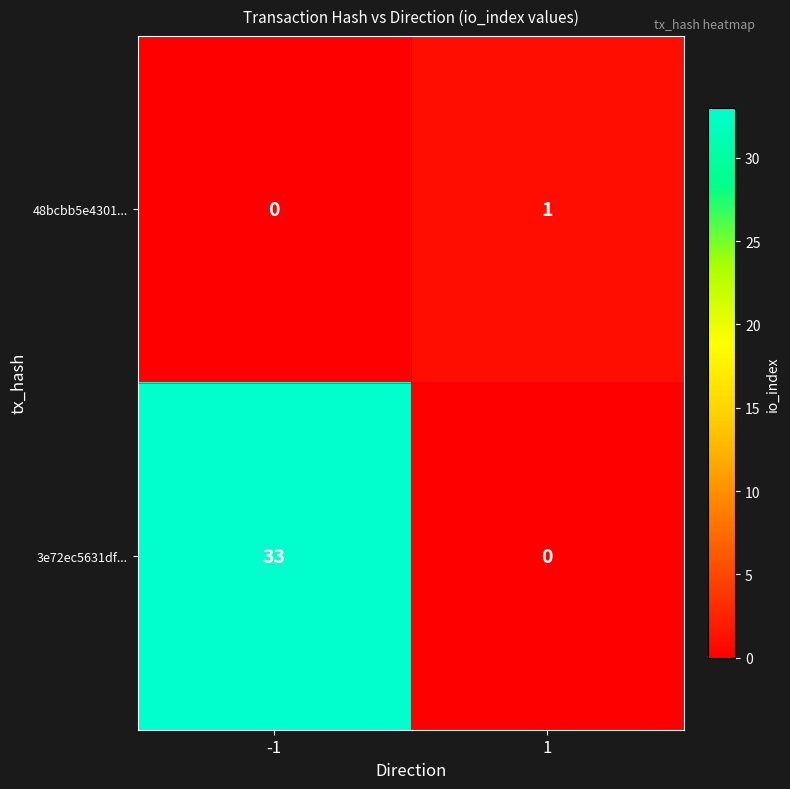

The value of 3e72ec5631df... at 1 is 23. True or false?

False